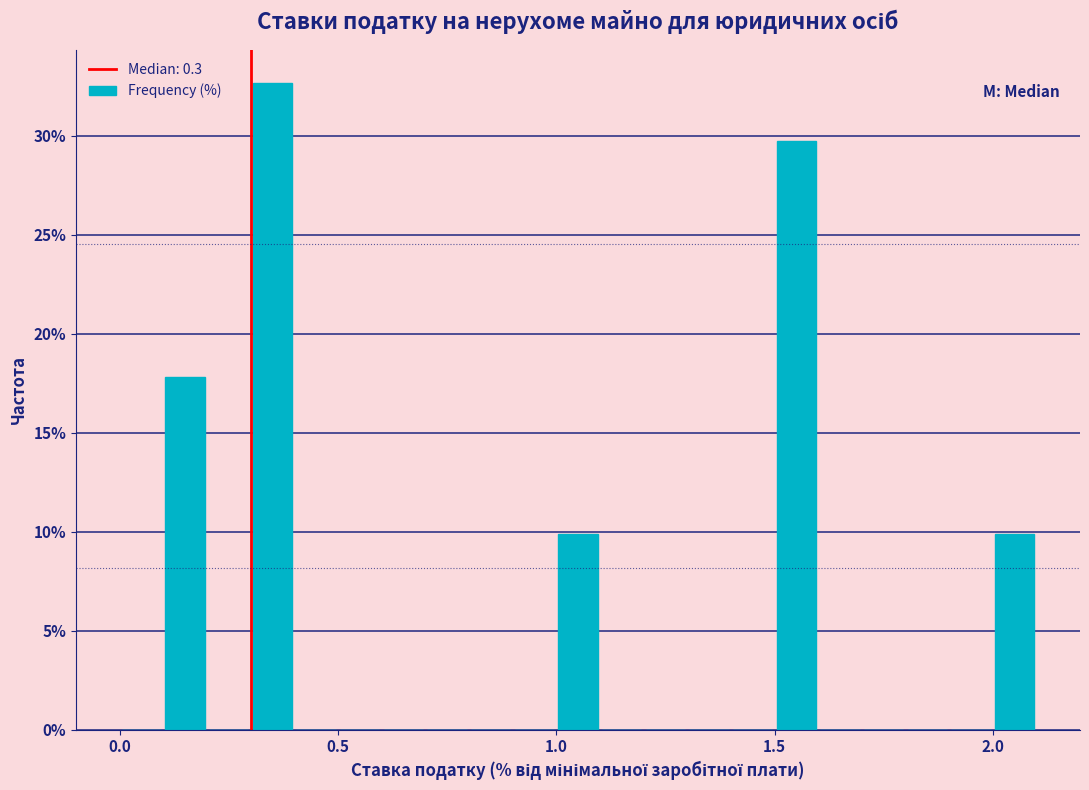

Read against the x-axis, roughly where is the centre of the tallest bar?

0.35